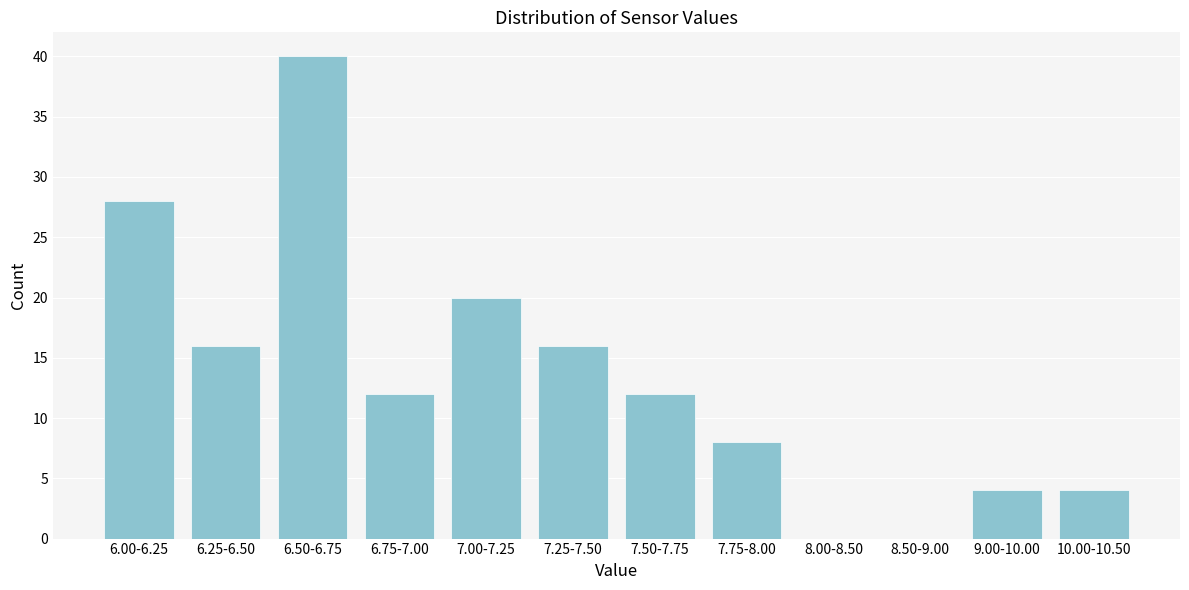

Reading left to right, extract all data points from this chart.

6.00-6.25=28	6.25-6.50=16	6.50-6.75=40	6.75-7.00=12	7.00-7.25=20	7.25-7.50=16	7.50-7.75=12	7.75-8.00=8	8.00-8.50=0	8.50-9.00=0	9.00-10.00=4	10.00-10.50=4